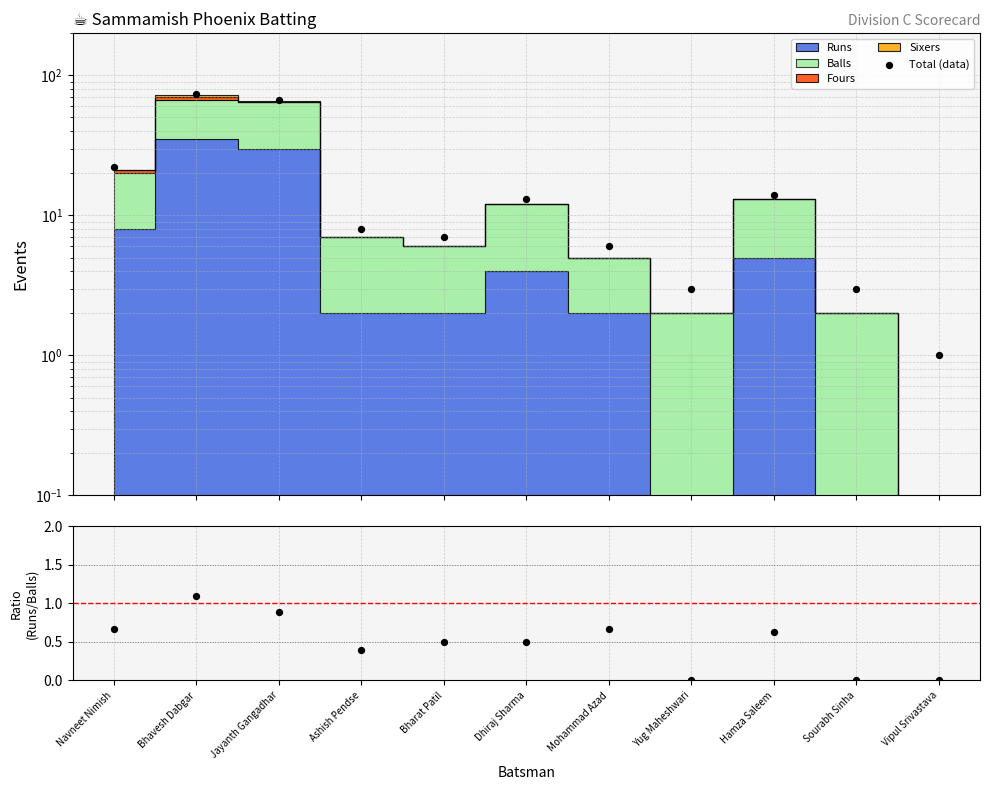

What is the total value across all series at Jayanth Gangadhar?

67.9